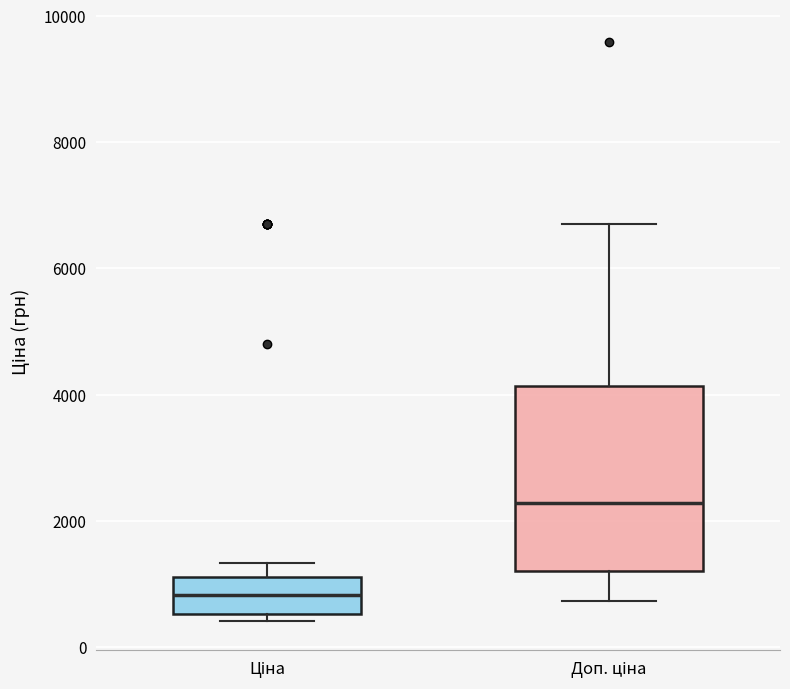

Reading left to right, transcribe this box plot: for each box, give where its median line is, the range the box spans, and where its two whiskers end, as read against the y-axis. The values are not printed on the chart, so give them approximately, as read against the axis.

Ціна: median 800, box 600 to 1200, whiskers 400 to 1400
Доп. ціна: median 2200, box 1200 to 4200, whiskers 800 to 6800